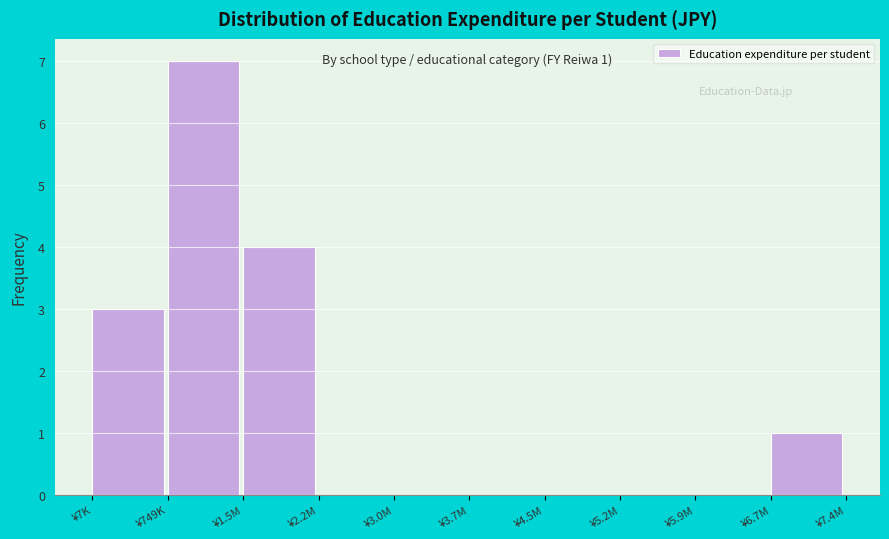

Reading right to left, what are all the values shown in this chart?

¥6.7M=1	¥5.9M=0	¥5.2M=0	¥4.5M=0	¥3.7M=0	¥3.0M=0	¥2.2M=0	¥1.5M=4	¥749K=7	¥7K=3